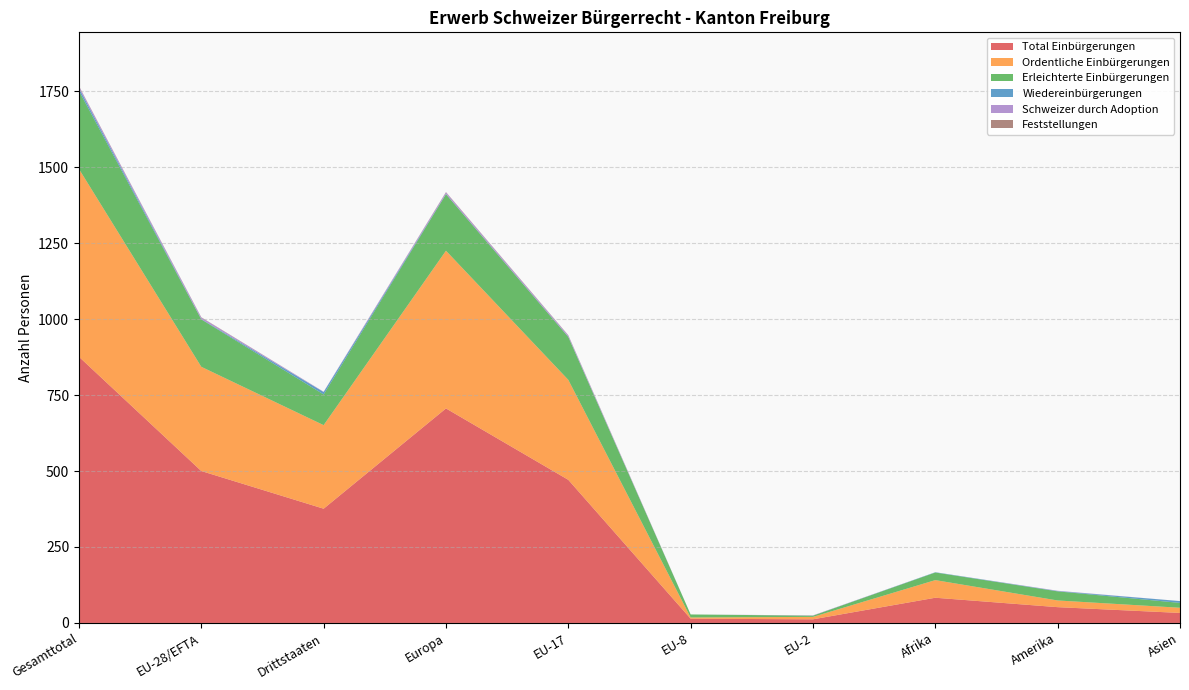

Reading left to right, what are all the values shown in this chart?

Total Einbürgerungen: Gesamttotal=876	EU-28/EFTA=500	Drittstaaten=376	Europa=706	EU-17=471	EU-8=14	EU-2=12	Afrika=83	Amerika=52	Asien=33
Ordentliche Einbürgerungen: Gesamttotal=618	EU-28/EFTA=343	Drittstaaten=275	Europa=519	EU-17=329	EU-8=4	EU-2=8	Afrika=58	Amerika=22	Asien=17
Erleichterte Einbürgerungen: Gesamttotal=257	EU-28/EFTA=156	Drittstaaten=101	Europa=186	EU-17=141	EU-8=10	EU-2=4	Afrika=25	Amerika=30	Asien=16
Wiedereinbürgerungen: Gesamttotal=9	EU-28/EFTA=1	Drittstaaten=8	Europa=1	EU-17=1	EU-8=0	EU-2=0	Afrika=1	Amerika=1	Asien=6
Schweizer durch Adoption: Gesamttotal=6	EU-28/EFTA=5	Drittstaaten=1	Europa=5	EU-17=4	EU-8=0	EU-2=1	Afrika=0	Amerika=1	Asien=0
Feststellungen: Gesamttotal=1	EU-28/EFTA=1	Drittstaaten=0	Europa=1	EU-17=1	EU-8=0	EU-2=0	Afrika=0	Amerika=0	Asien=0